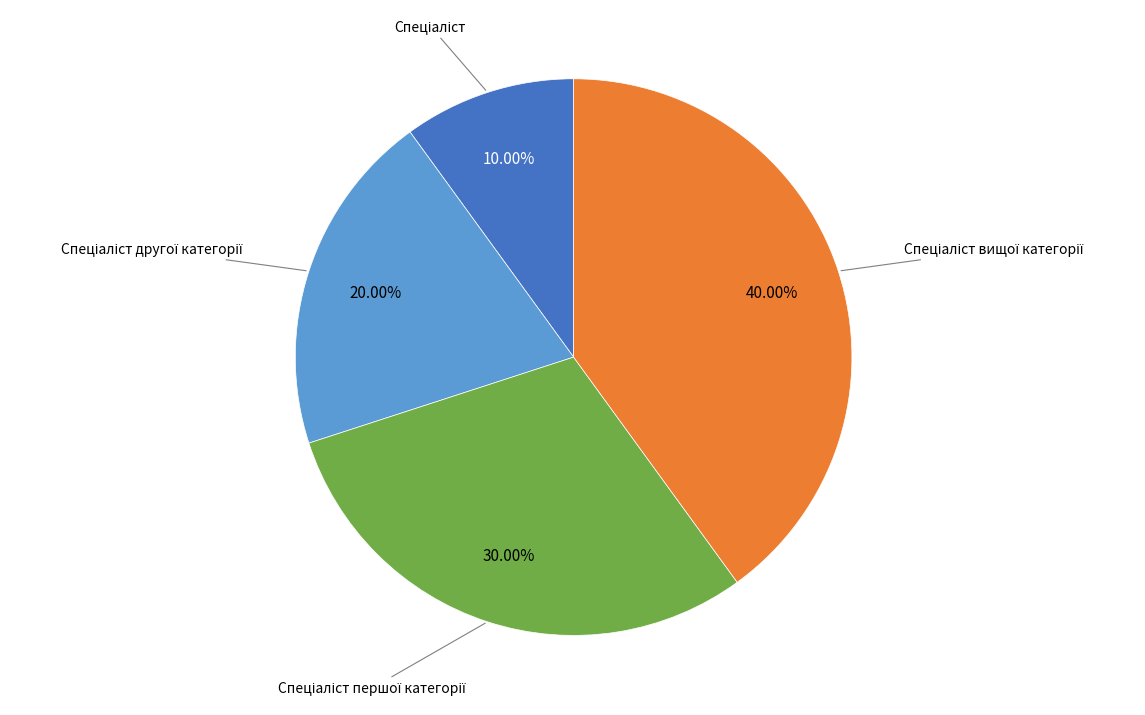

Is there any slice that represents more than half of the pie?

No